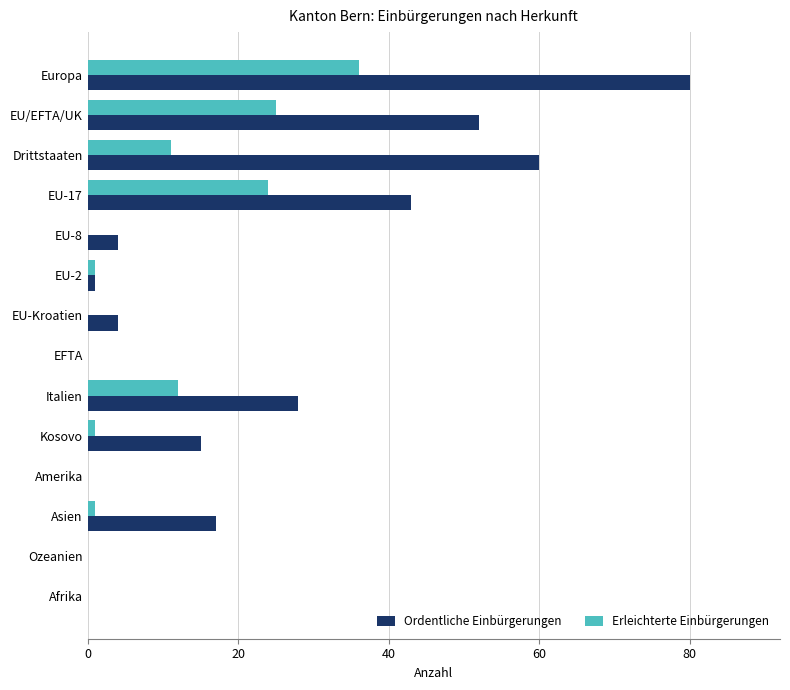

Which series has the largest total across all categories?

Ordentliche Einbürgerungen